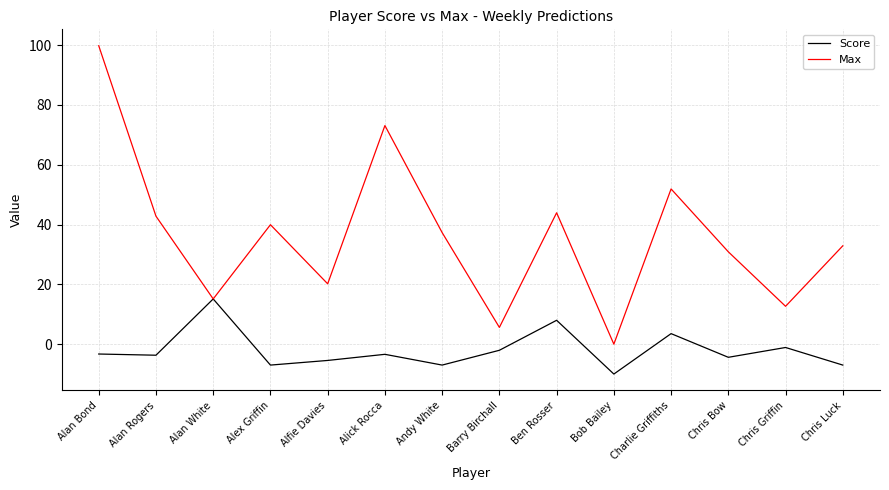

In Score, how many points are lower than both neighbors (excluding endpoints)?

5